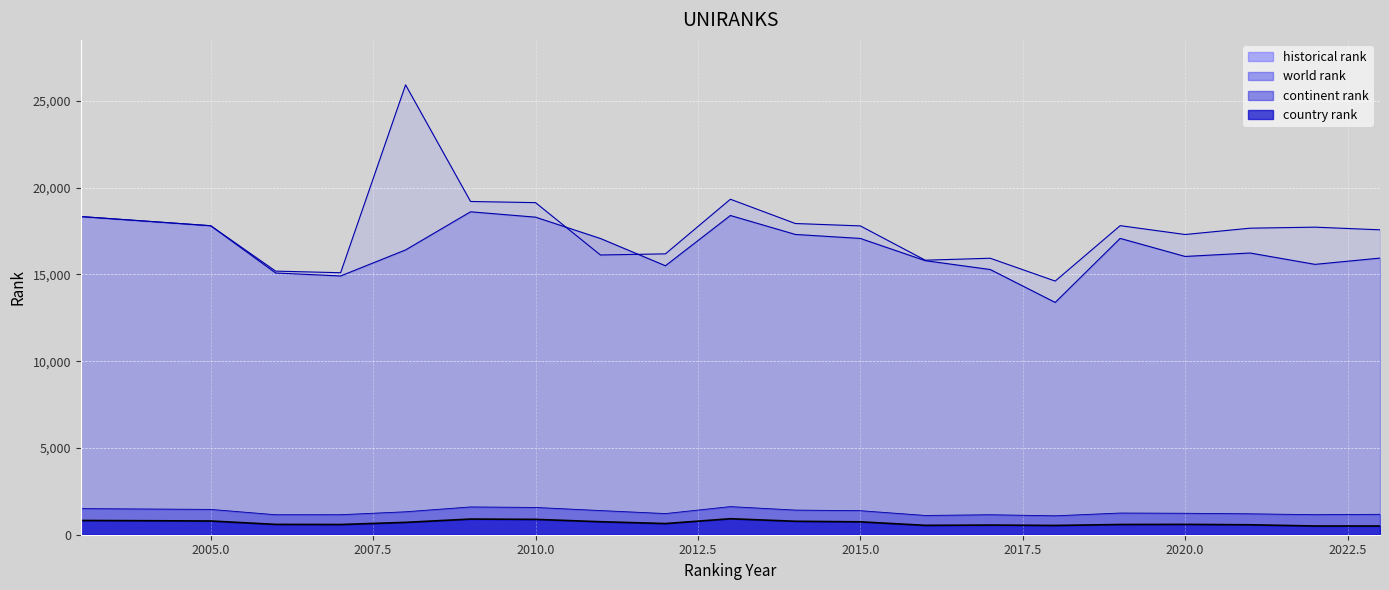

Rank the categories by continent rank value from lowest to highest.

2018, 2016, 2006, 2017, 2007, 2022, 2023, 2021, 2012, 2020, 2019, 2008, 2015, 2011, 2014, 2005, 2003, 2010, 2009, 2013